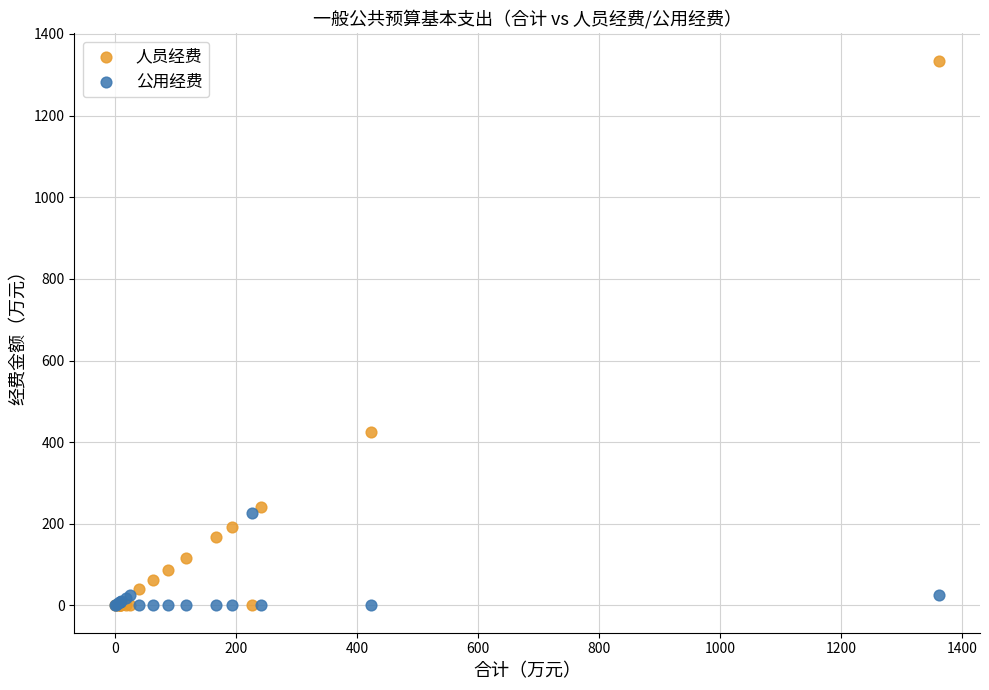

In the 人员经费 series, what Y value is closest to 667?

424.0